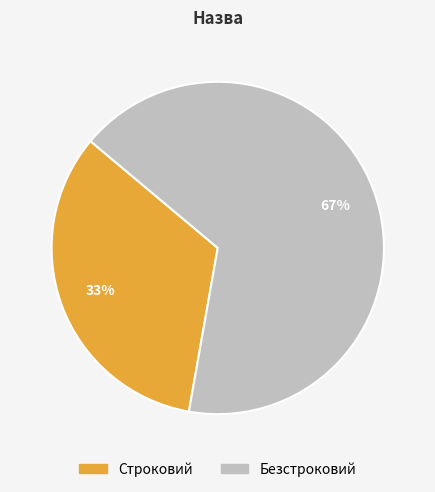

How many slices are in this pie chart?

2